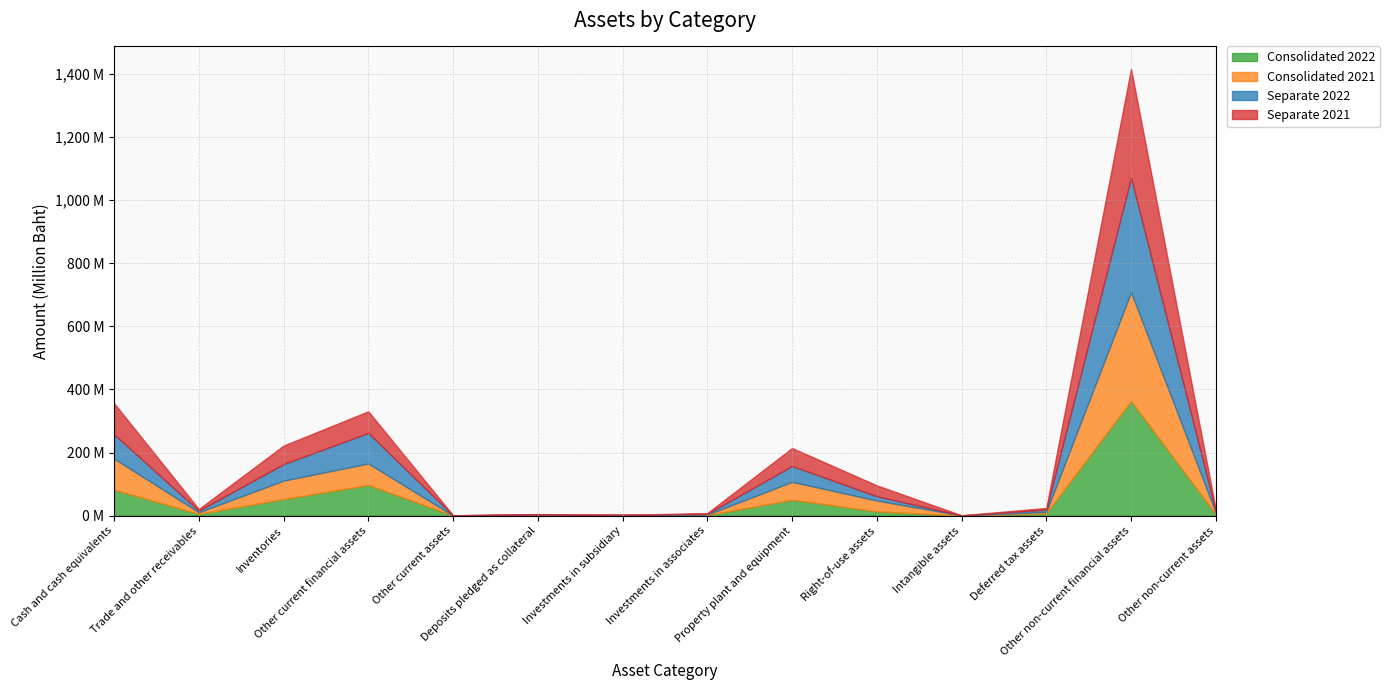

How many lines are shown in the chart?

4